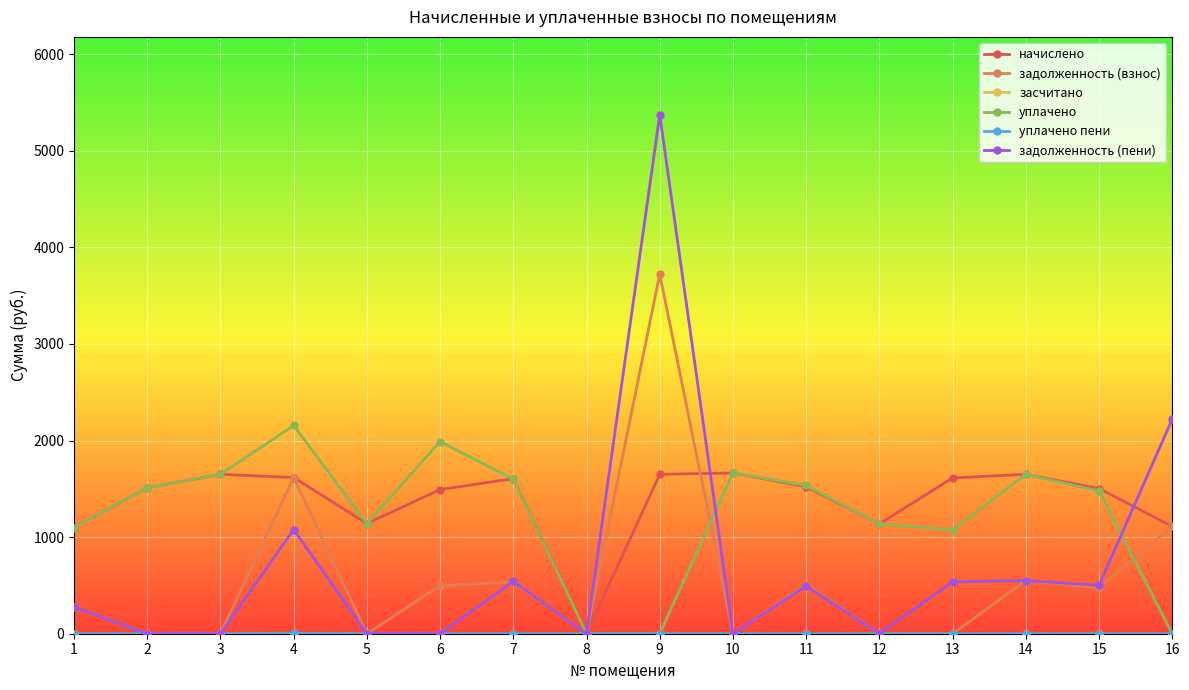

What is the difference between the maximum and minimum values in the задолженность (взнос) series?

3722.4